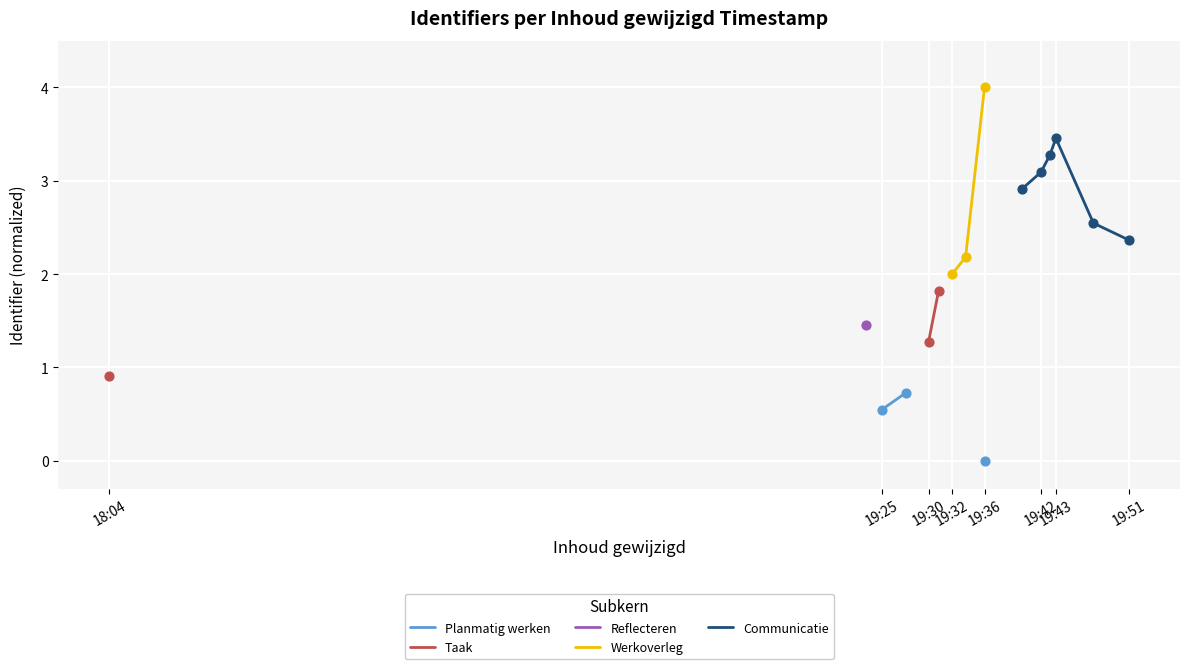

Is the value of Werkoverleg at 19:42 greater than the value of Taak at 12?

No